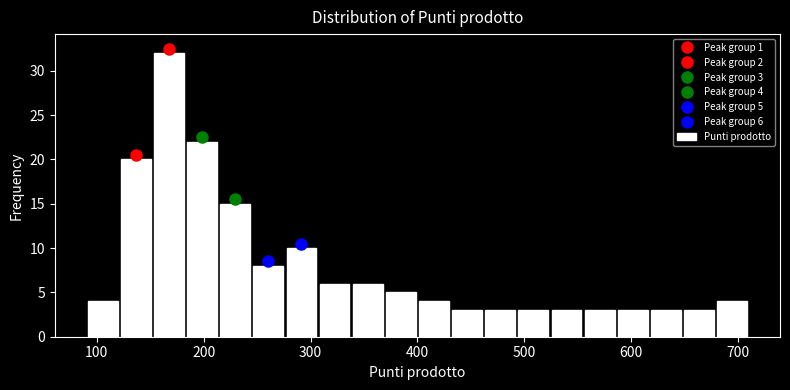

Around what value on the x-axis is the tallest bar? Give the approximate position of its centre, as read against the axis.

170